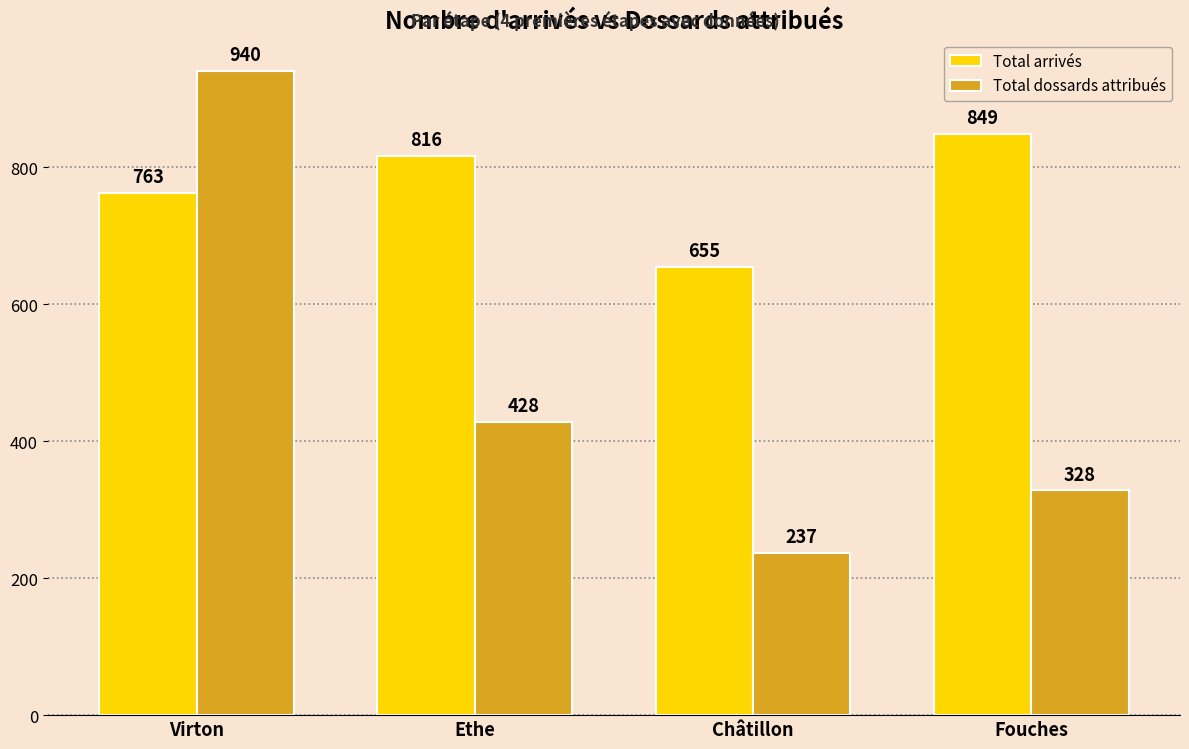

Is it true that Total arrivés equals 655 at Châtillon?

True